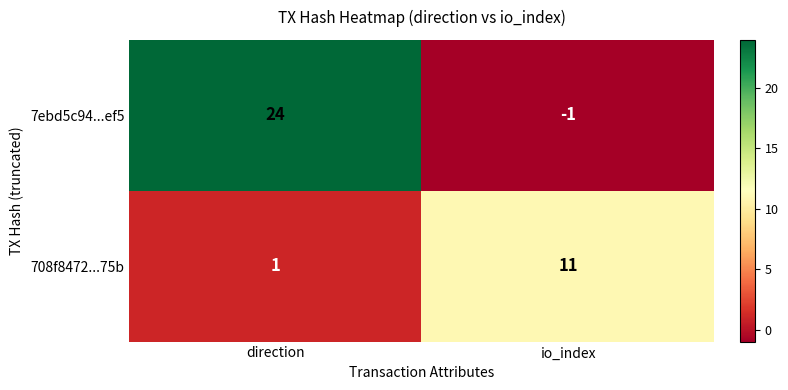

At which category does the chart reach its minimum across all series?

io_index